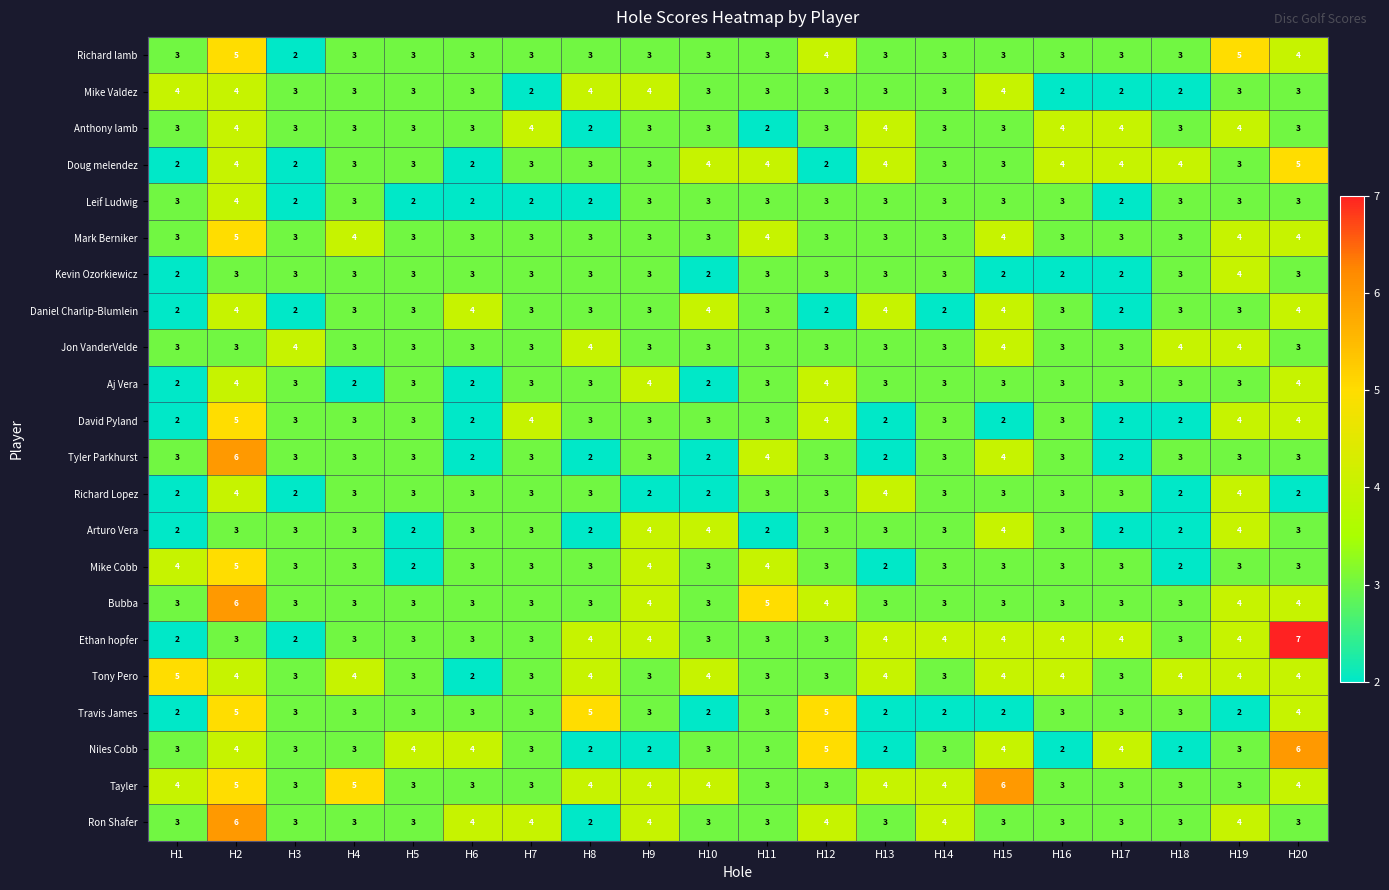

Read the Travis James value at H20.

4